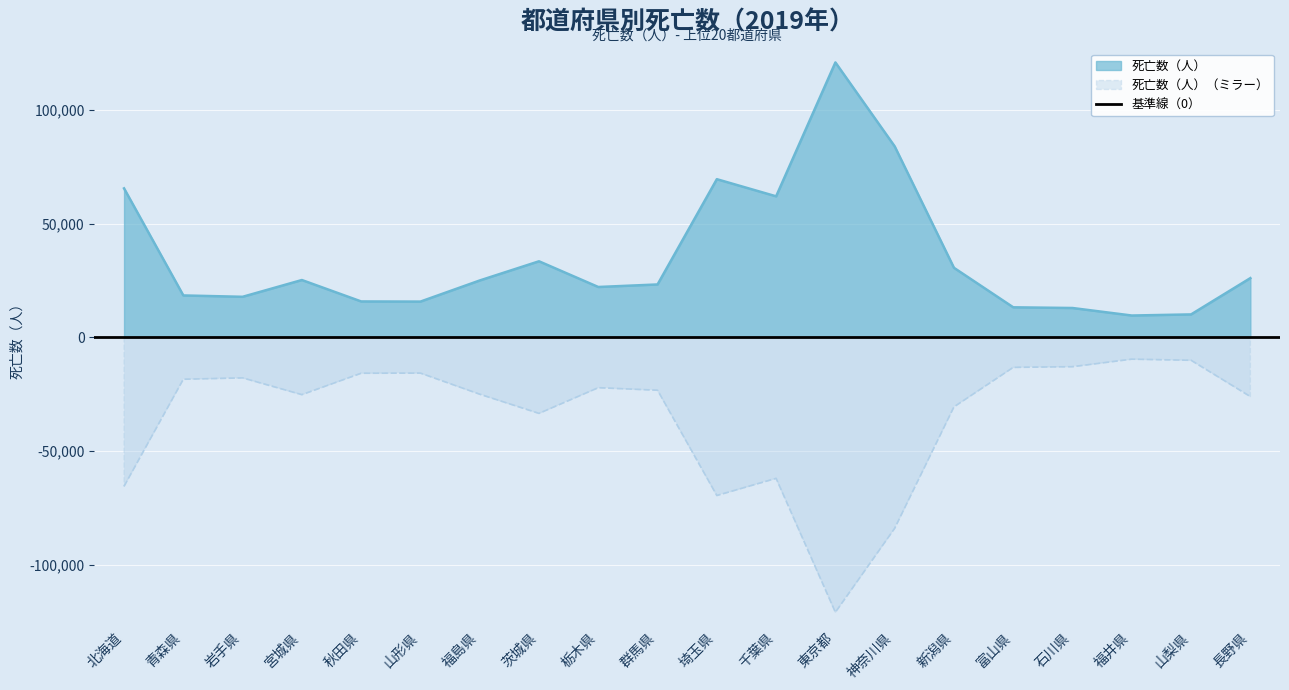

Approximately how many times larger is the value at 福島県 compared to 北海道?

0.4